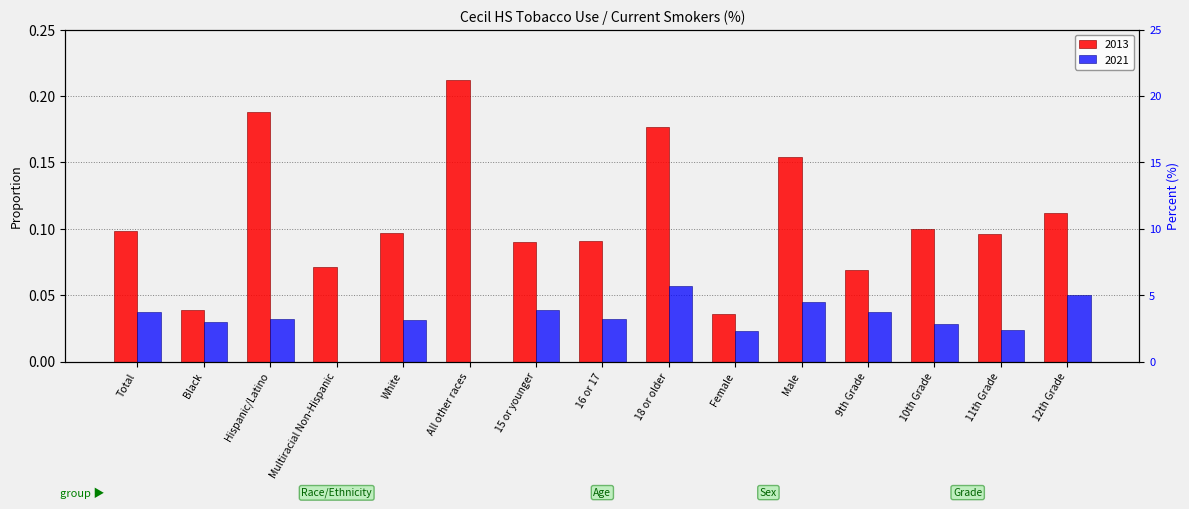

What is the difference between the maximum and second lowest values?

0.2